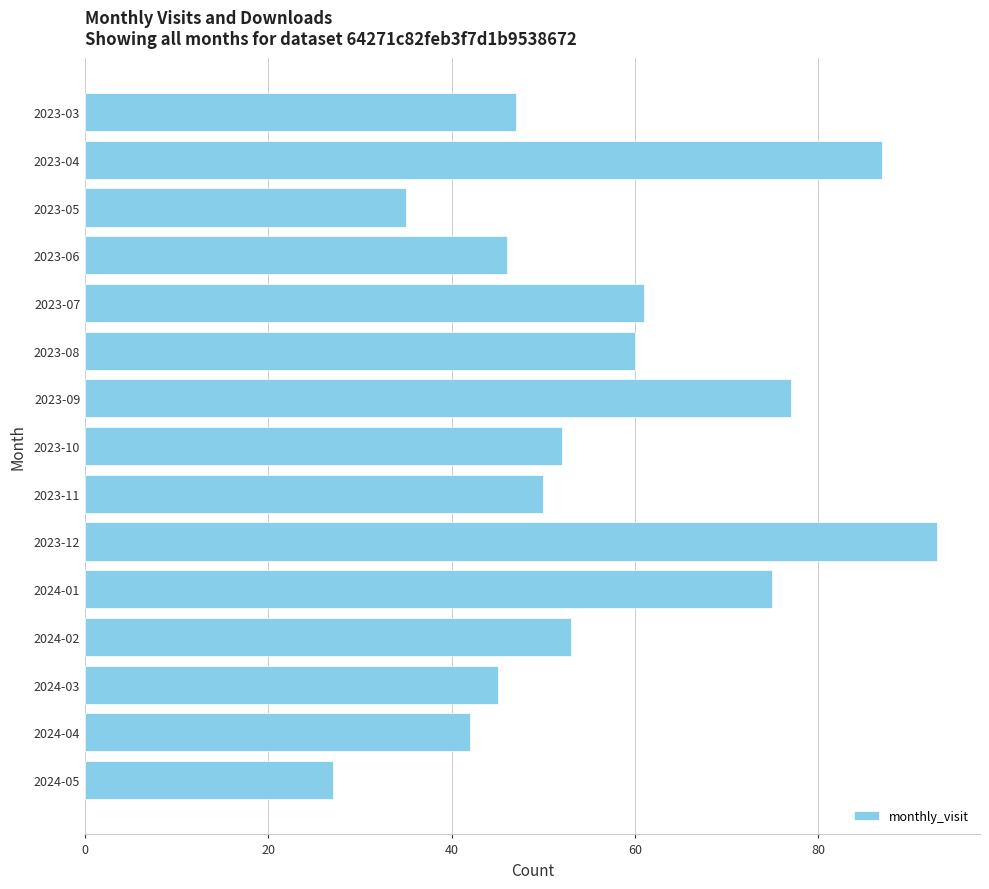

Between 2024-03 and 2024-05, which is larger?

2024-03